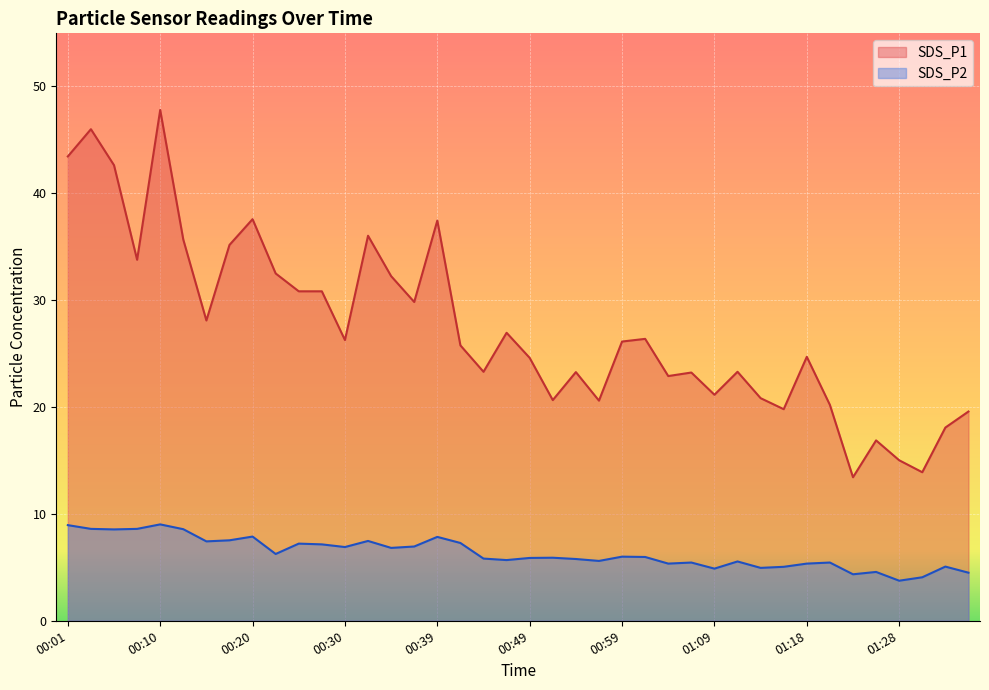

Which series has the largest total across all categories?

SDS_P1